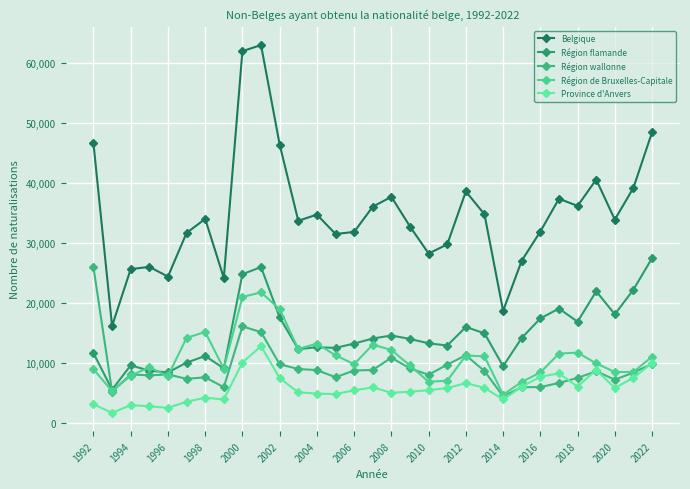

What is the lowest value of the Région de Bruxelles-Capitale series?

4751